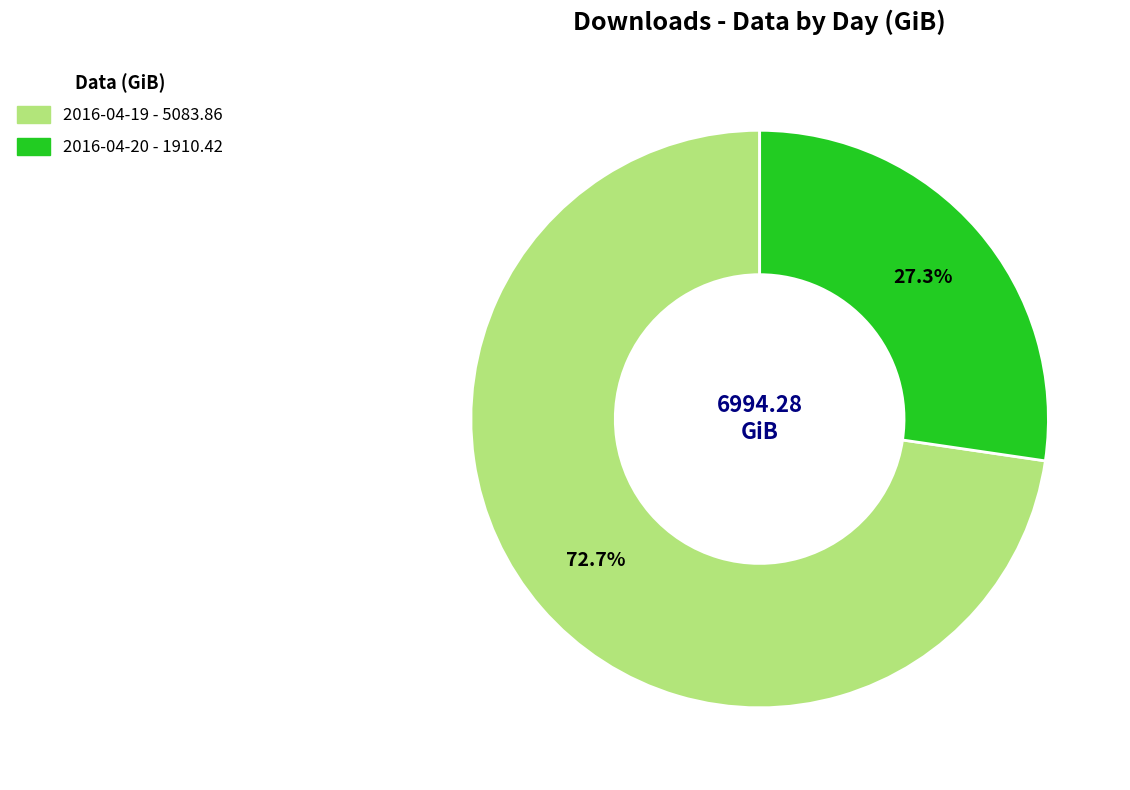

What is the total percentage of 2016-04-19 and 2016-04-20?

100.0%